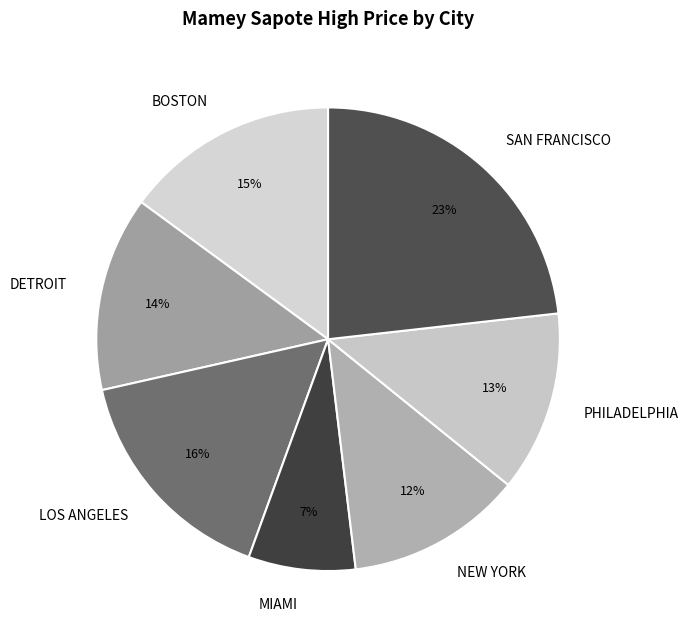

The PHILADELPHIA slice represents 13% of the pie. True or false?

True